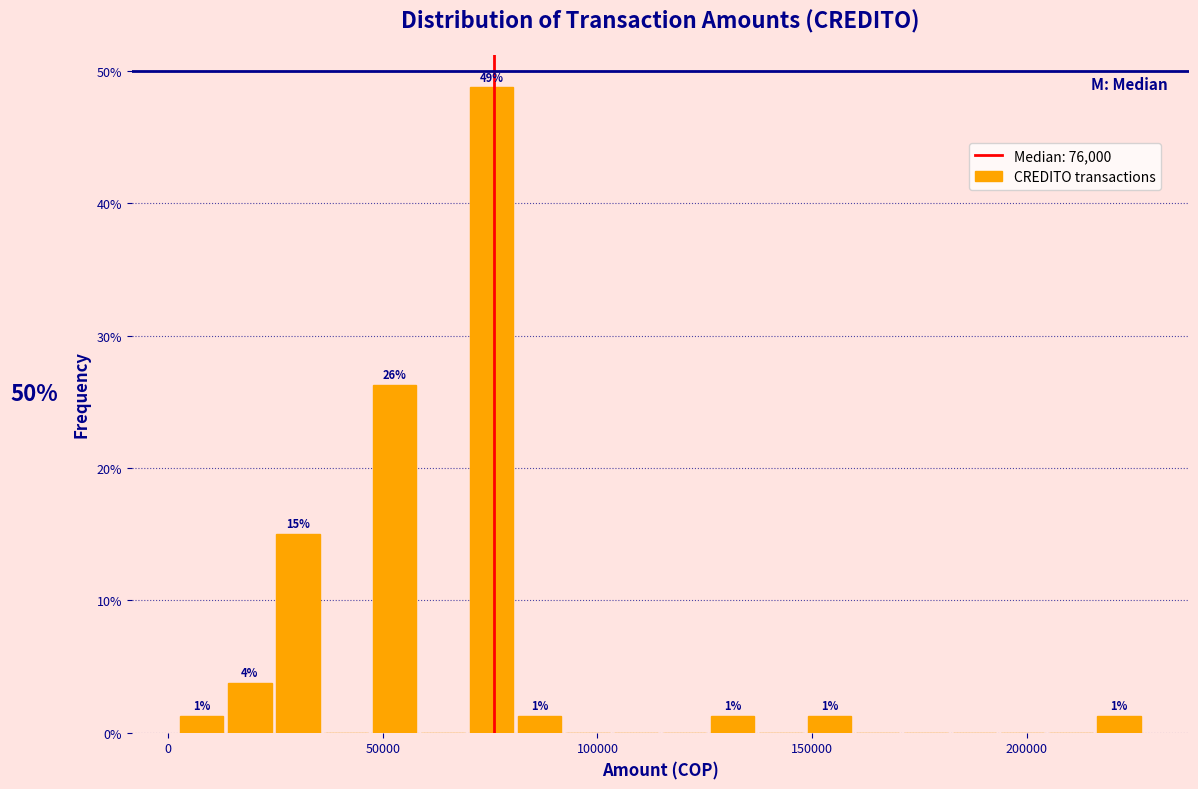

Around what value on the x-axis is the tallest bar? Give the approximate position of its centre, as read against the axis.

75000